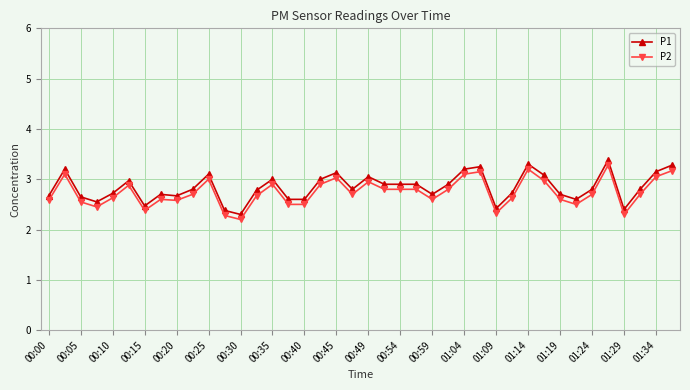

What is the difference between the second highest and second lowest values in the P1 series?

0.9